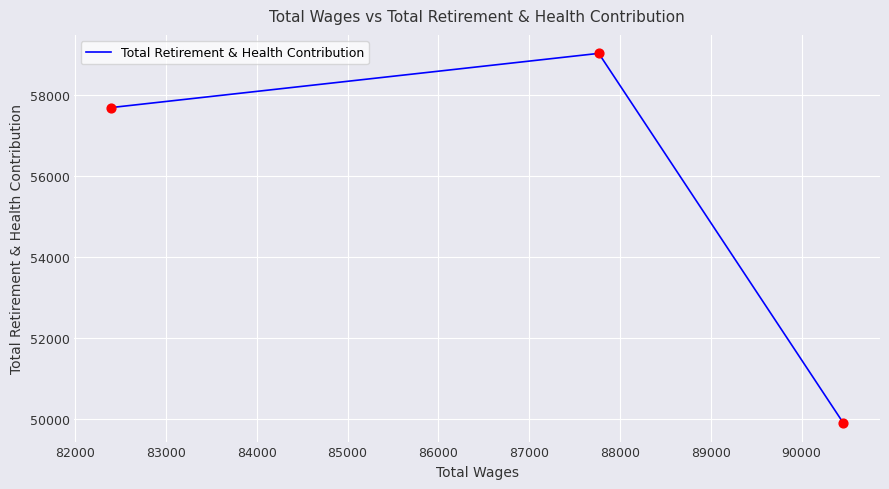

What is the difference between the second highest and minimum values?

7793